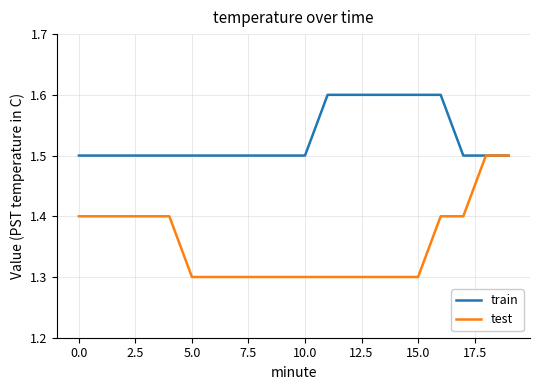

Reading left to right, transcribe all the data shown in this chart.

train: 1.5	1.5	1.5	1.5	1.5	1.5	1.5	1.5	1.5	1.5	1.5	1.6	1.6	1.6	1.6	1.6	1.6	1.5	1.5	1.5
test: 1.4	1.4	1.4	1.4	1.4	1.3	1.3	1.3	1.3	1.3	1.3	1.3	1.3	1.3	1.3	1.3	1.4	1.4	1.5	1.5